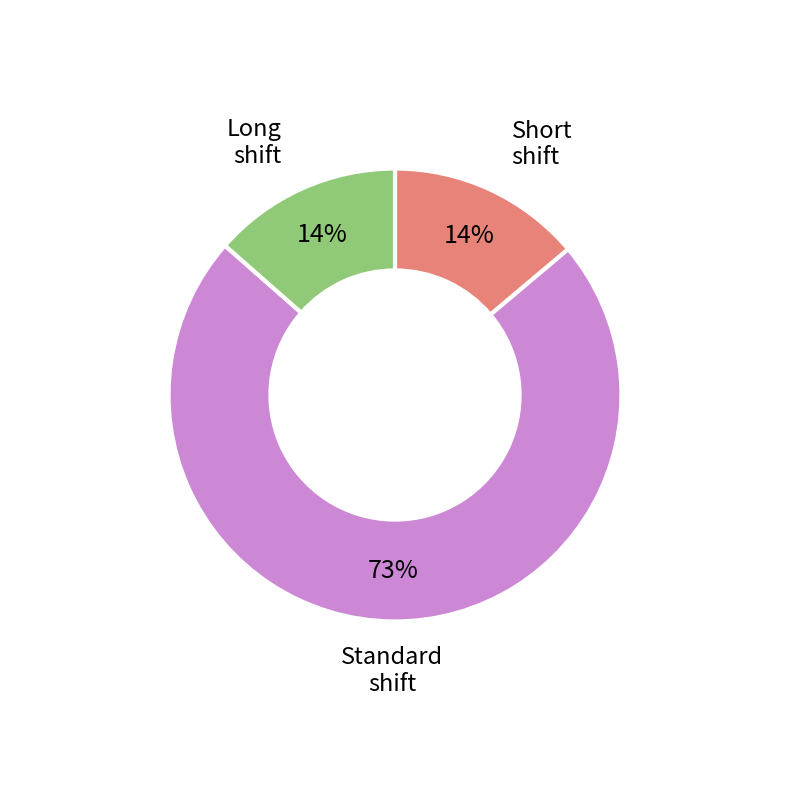

How many segments does this pie chart have?

3